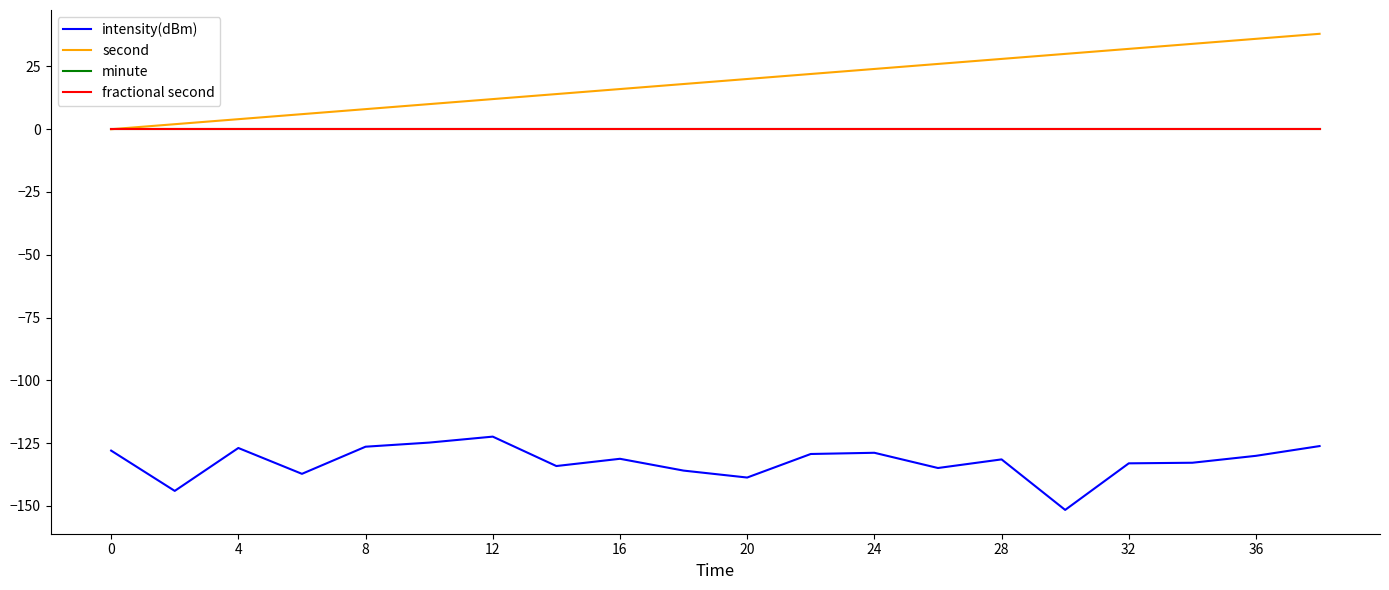

Does the chart have visible grid lines?

No